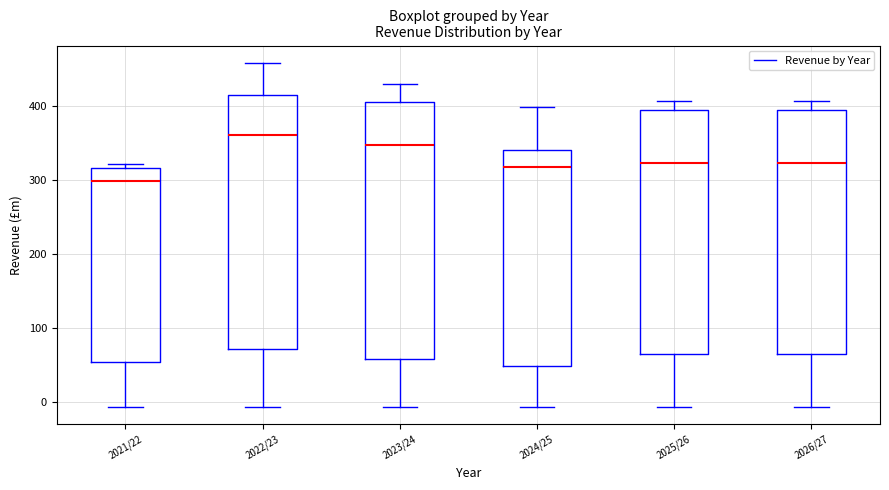

Where does the upper whisker of the box for 2022/23 end on the y-axis? The values are not printed on the chart, so give them approximately, as read against the axis.

460